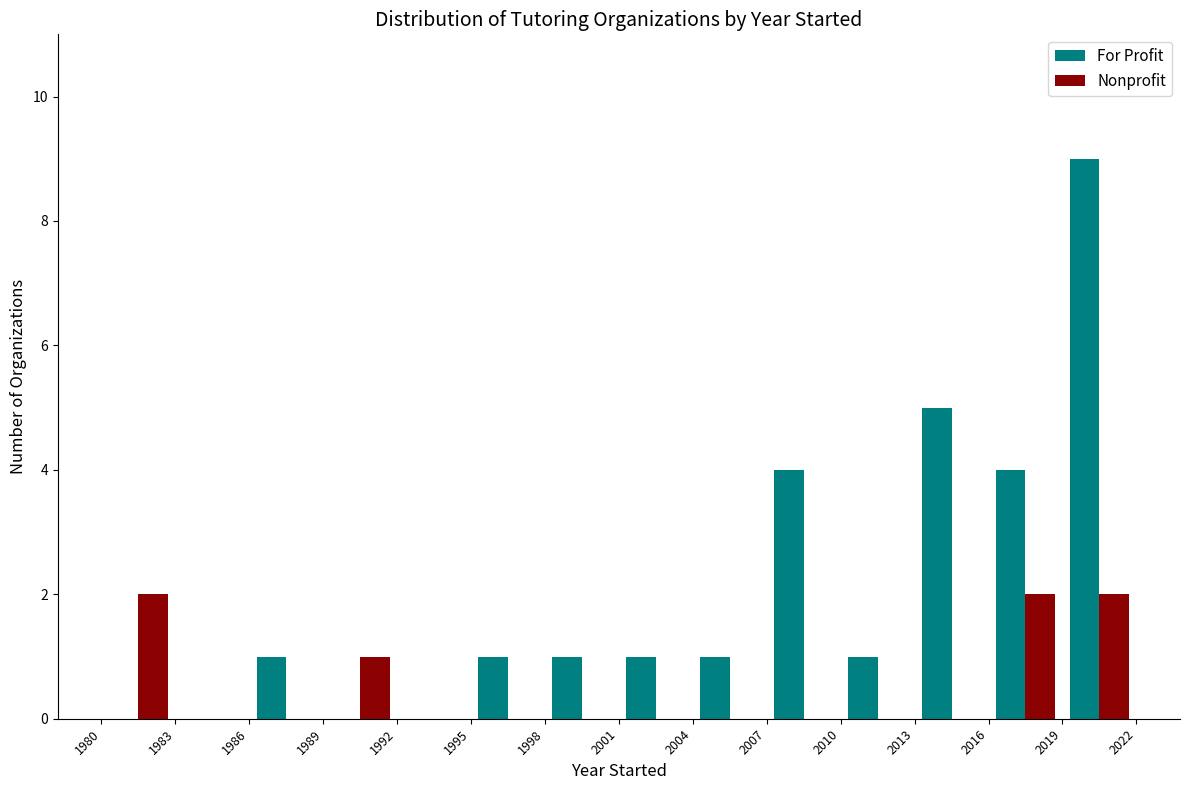

What is the height of the Nonprofit bar covering 2019 to 2022 on the x-axis? The values are not printed on the chart, so give them approximately, as read against the axis.

2